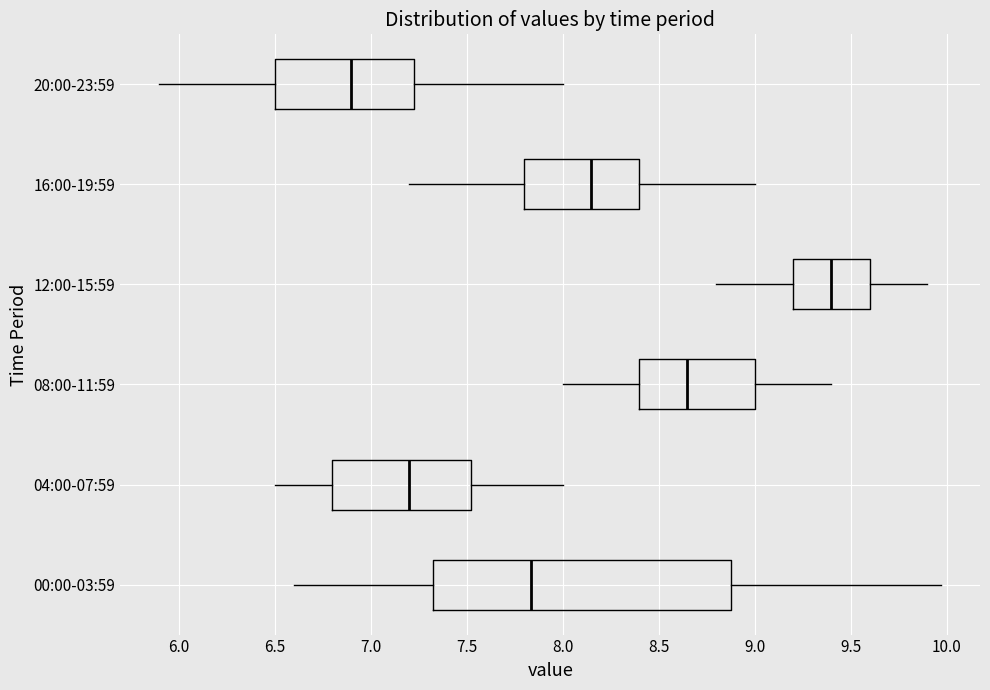

Which box's median line is the furthest to the left?

20:00-23:59